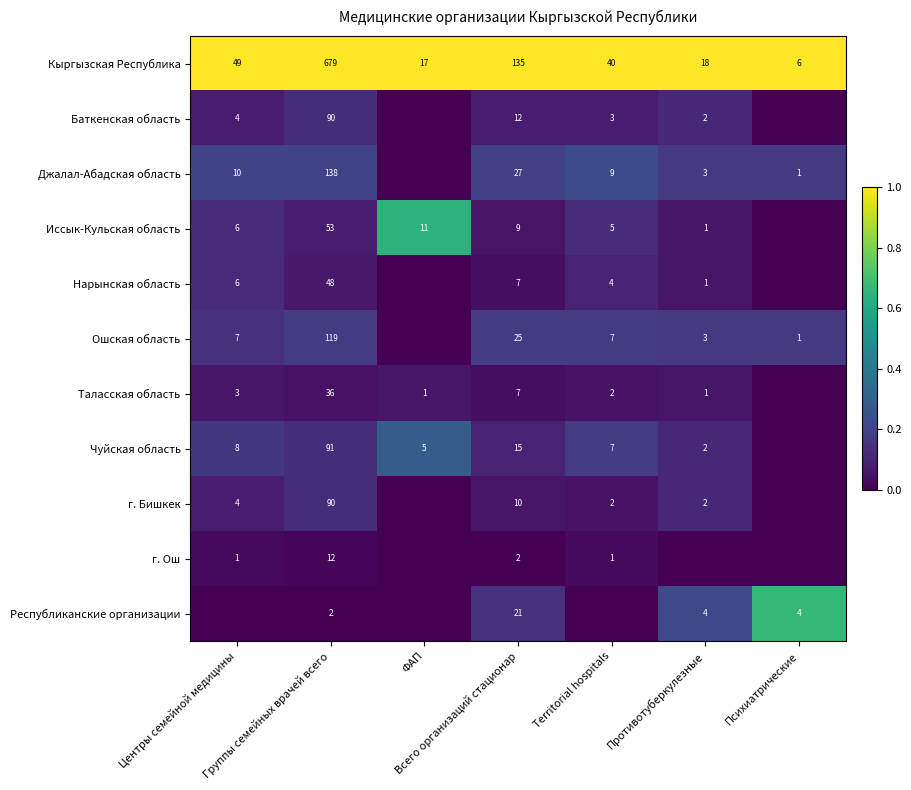

What is the sum of the Кыргызская Республика values at Всего организаций стационар and Психиатрические?

141